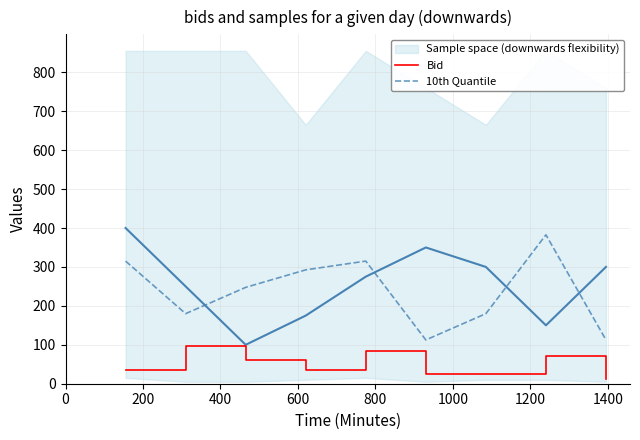

True or false: Bid and 10th Quantile cross at least once.

False